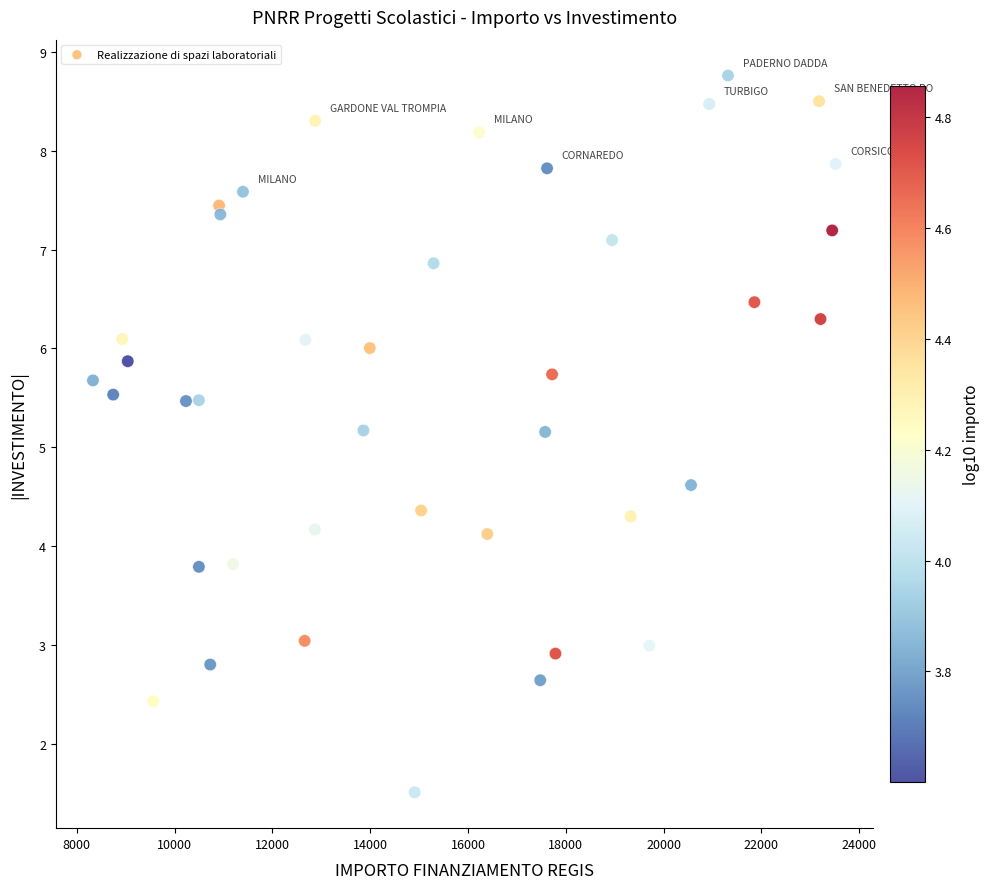

What is the range of X values (max minus min)?

15189.2